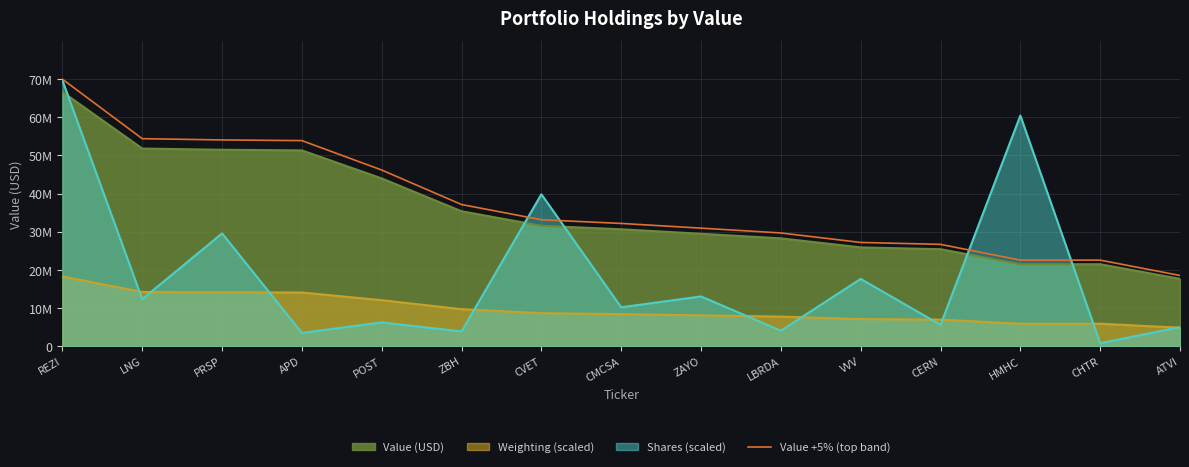

What is the label of the 11th point from the right?

POST